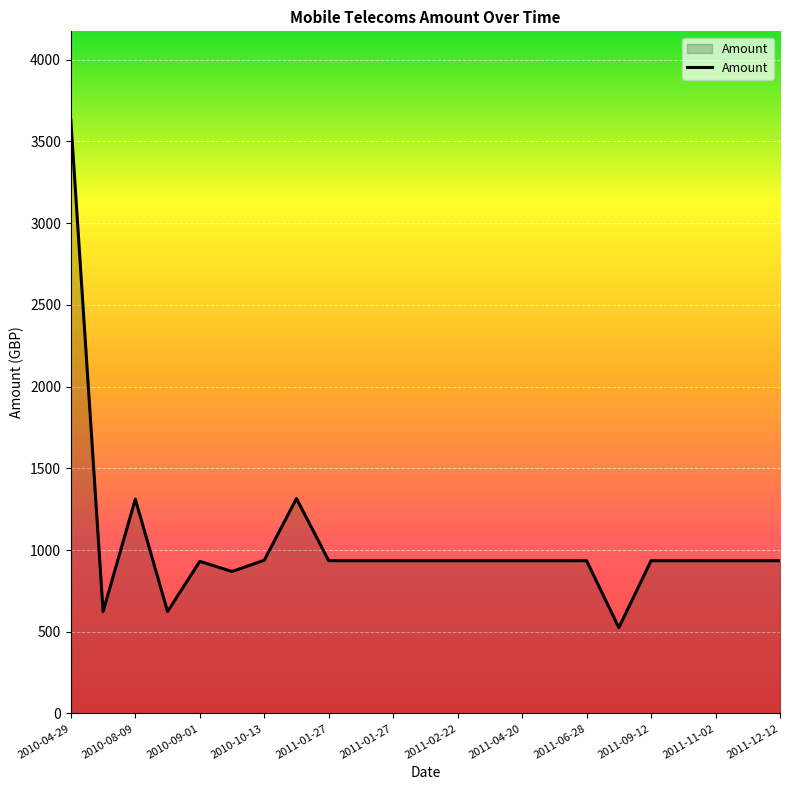

What is the difference between the maximum and minimum values?

3104.3